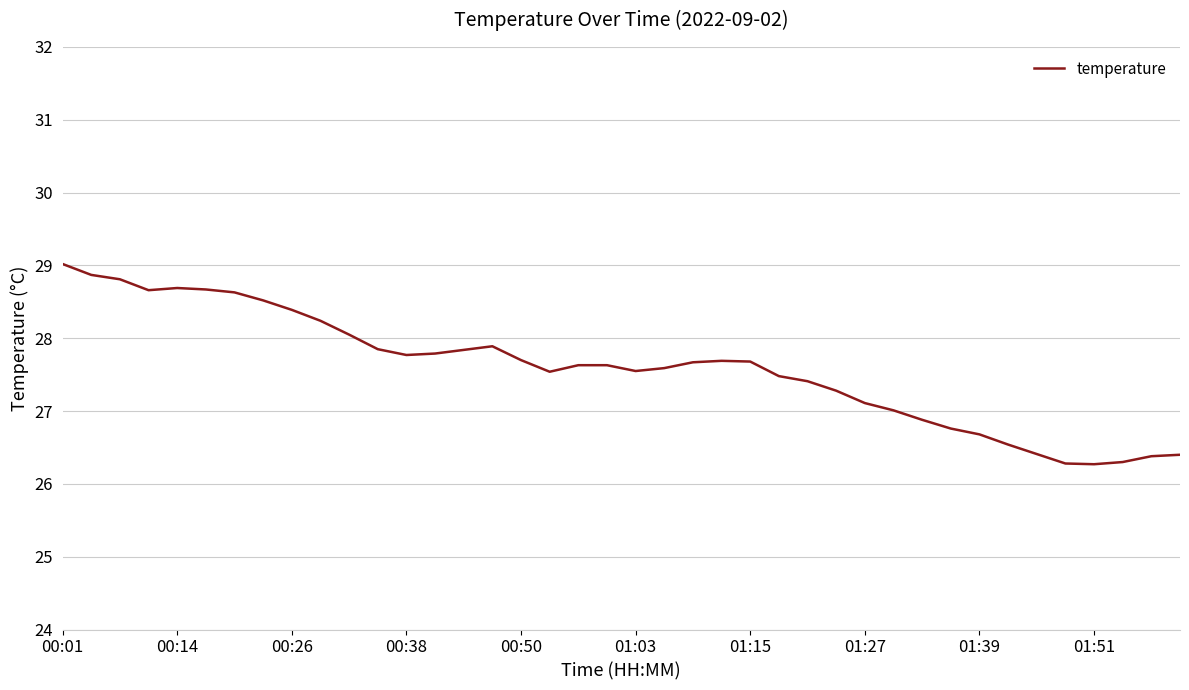

What is the maximum value shown in the chart?

29.0